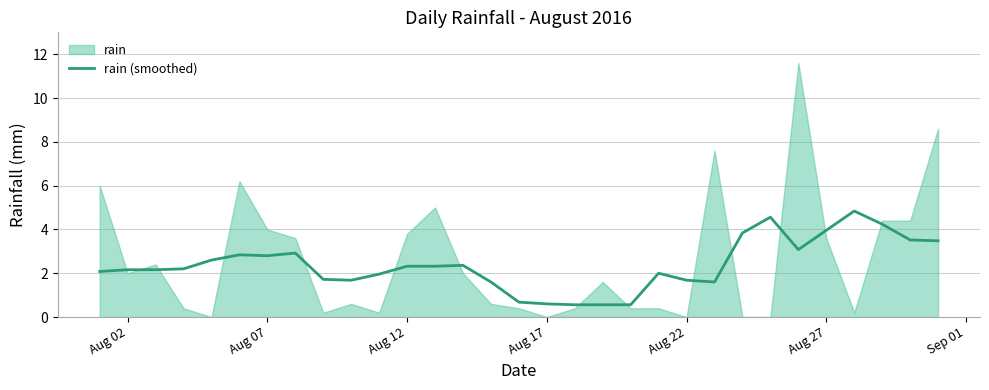

True or false: rain (smoothed) has a value of 1.1 at Aug 12.

False